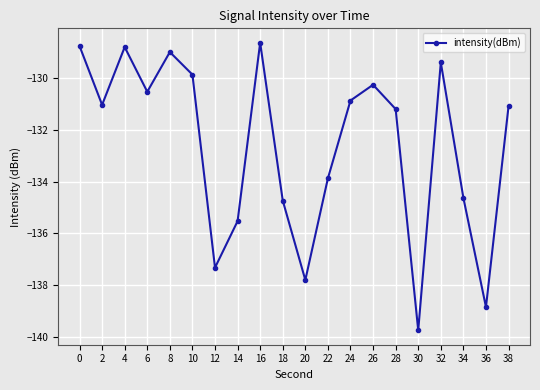

How many data points are less than -131?

11